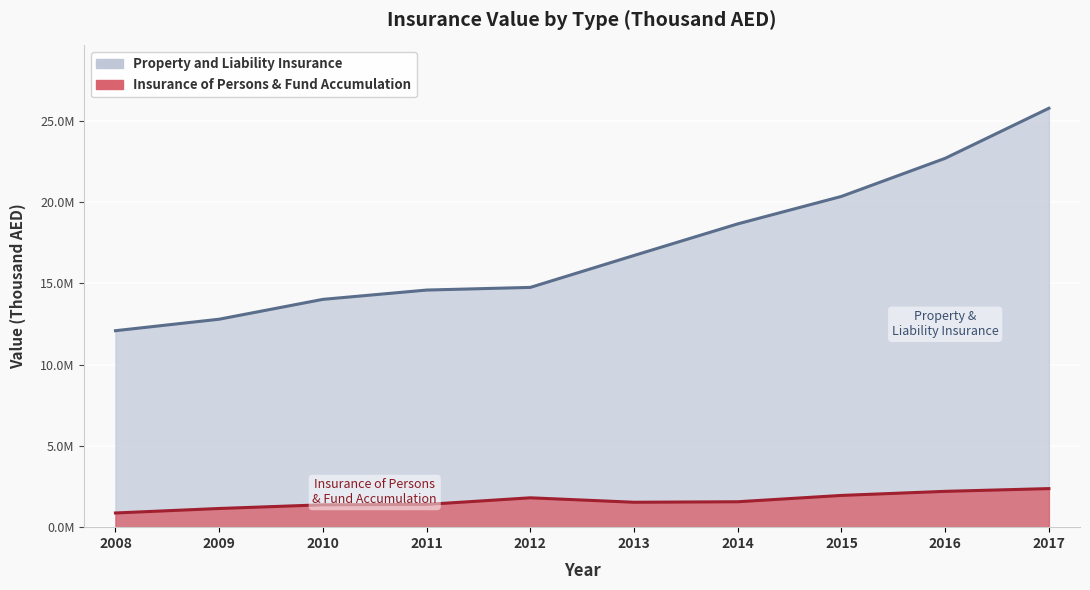

Where does the Property and Liability Insurance series first go above 16714660?

2014